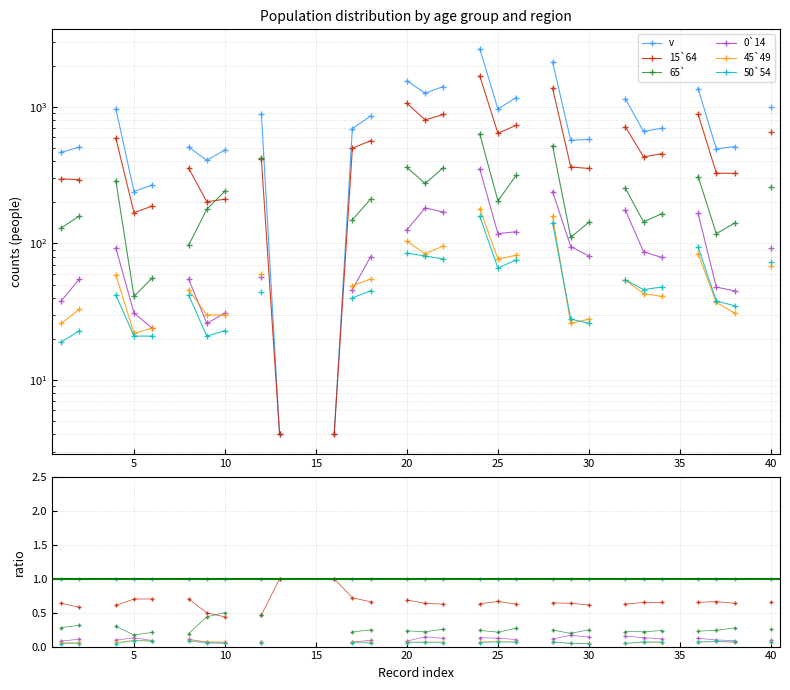

True or false: 15`64 has more than 1 points higher than both neighbors.

True